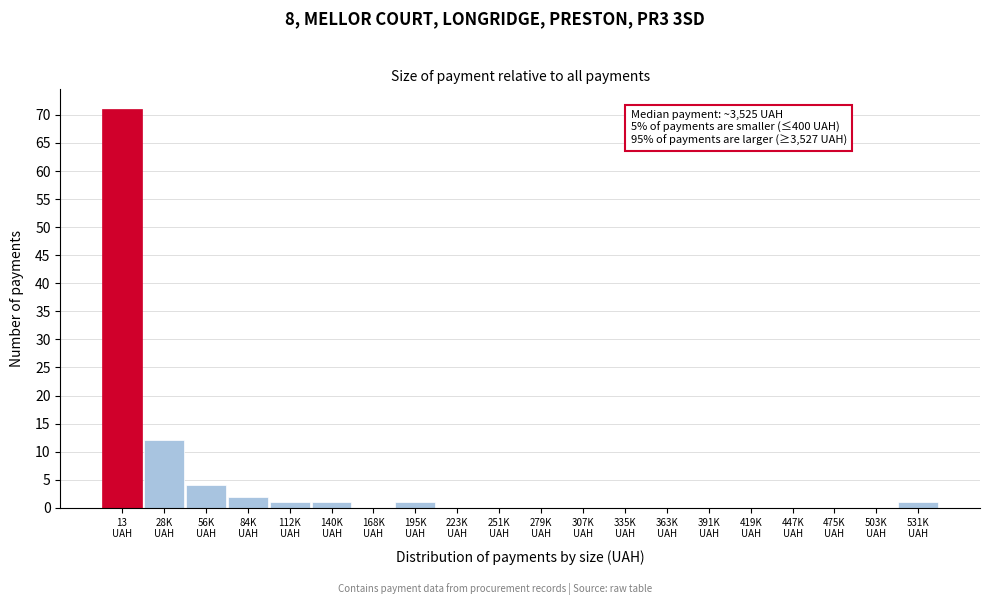

What is the sum of all values?

93